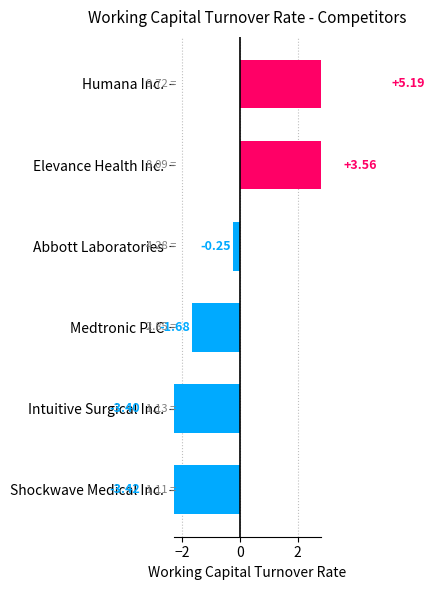

How many values are below zero?

4